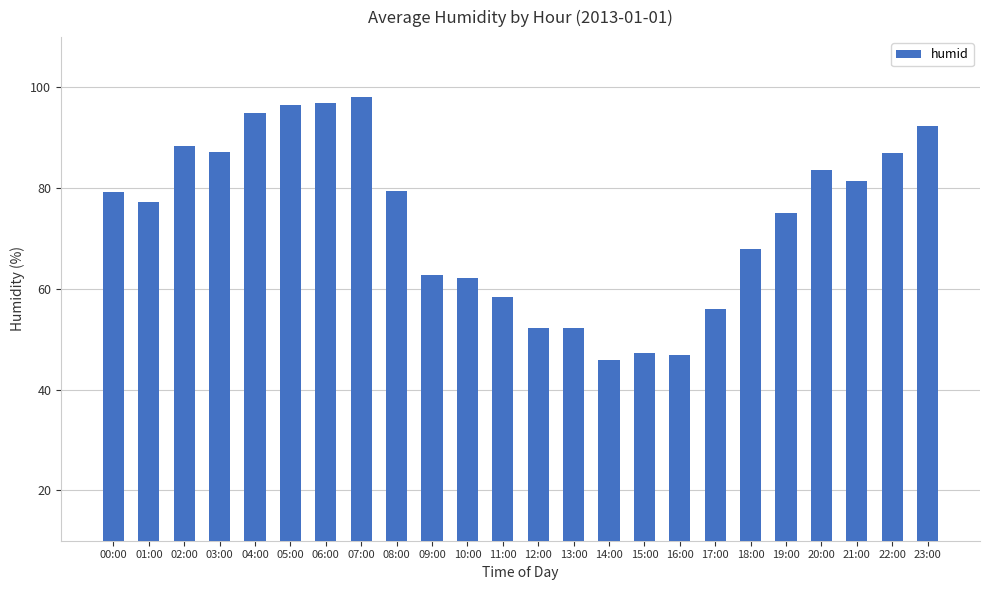

The chart shows a value of 45.8 at 14:00. True or false?

True